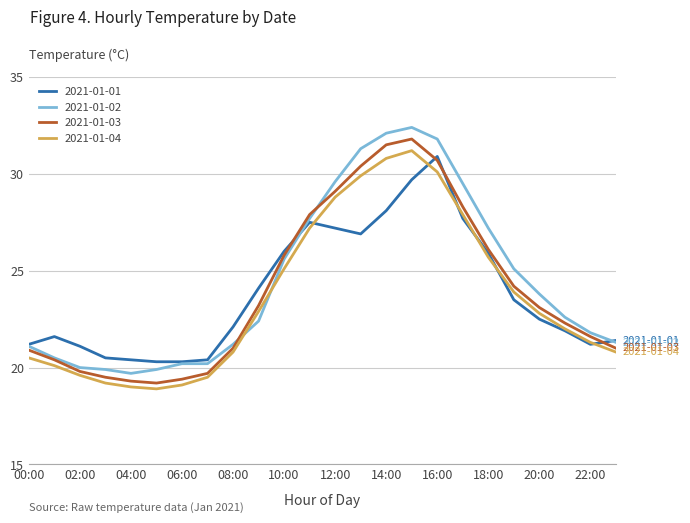

List the series in order of their overall mean, highest first.

2021-01-02, 2021-01-03, 2021-01-01, 2021-01-04